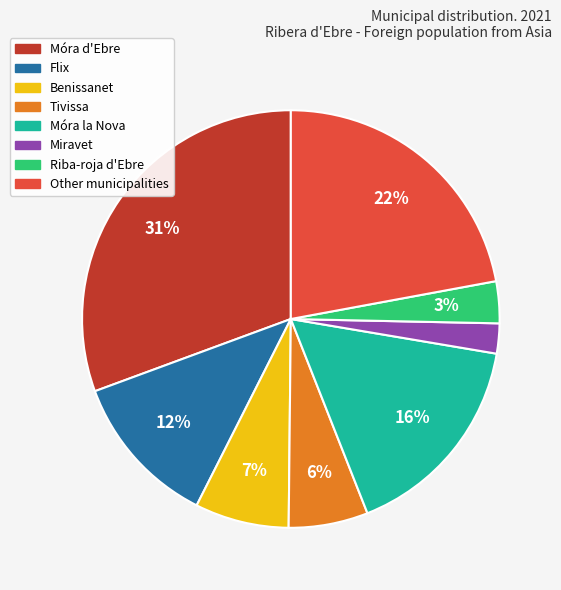

To the nearest percent, what is the average slice percentage?

12%